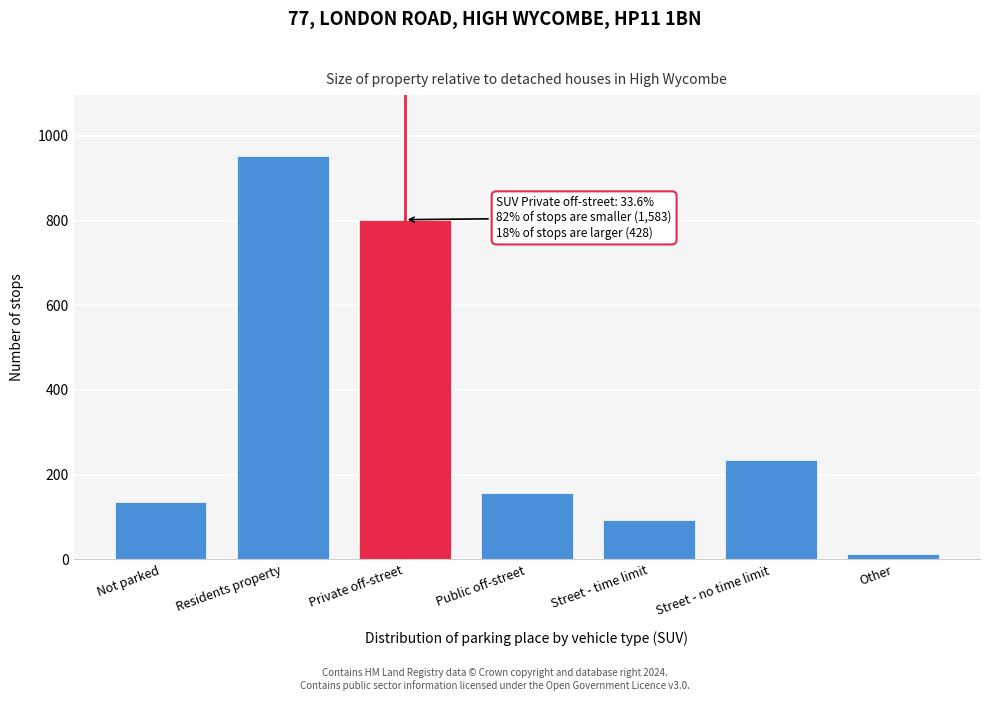

Reading left to right, transcribe all the data shown in this chart.

135	953	802	156	92	235	13